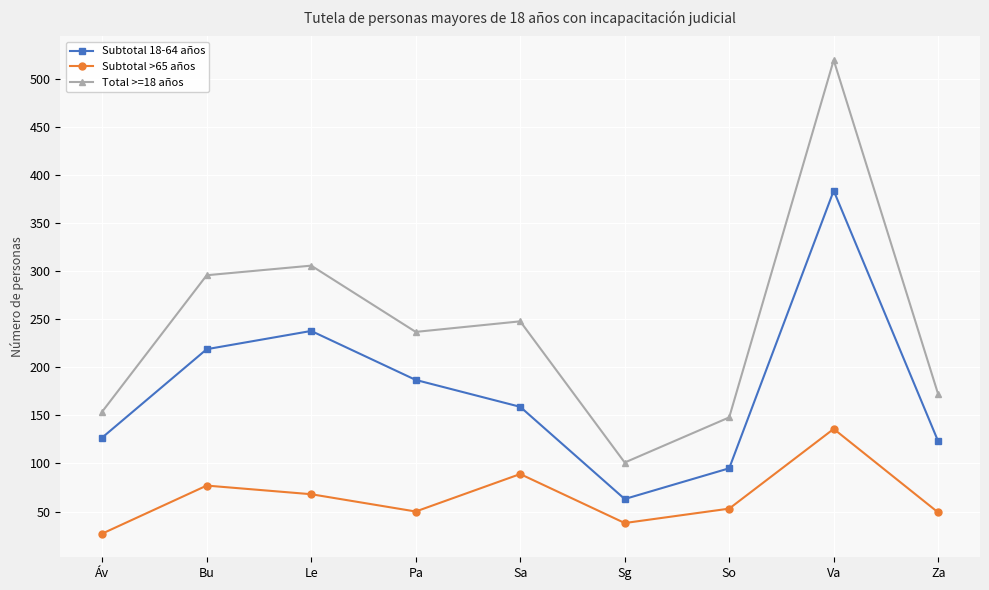

The Subtotal 18-64 años series shows 393 at Le. True or false?

False